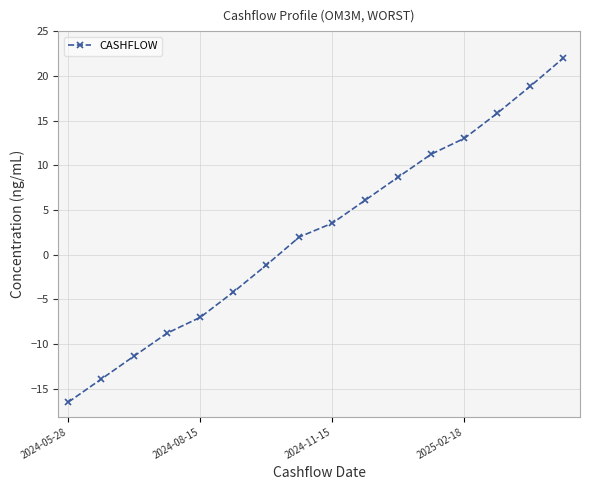

What is the smallest value displayed?

-16.5